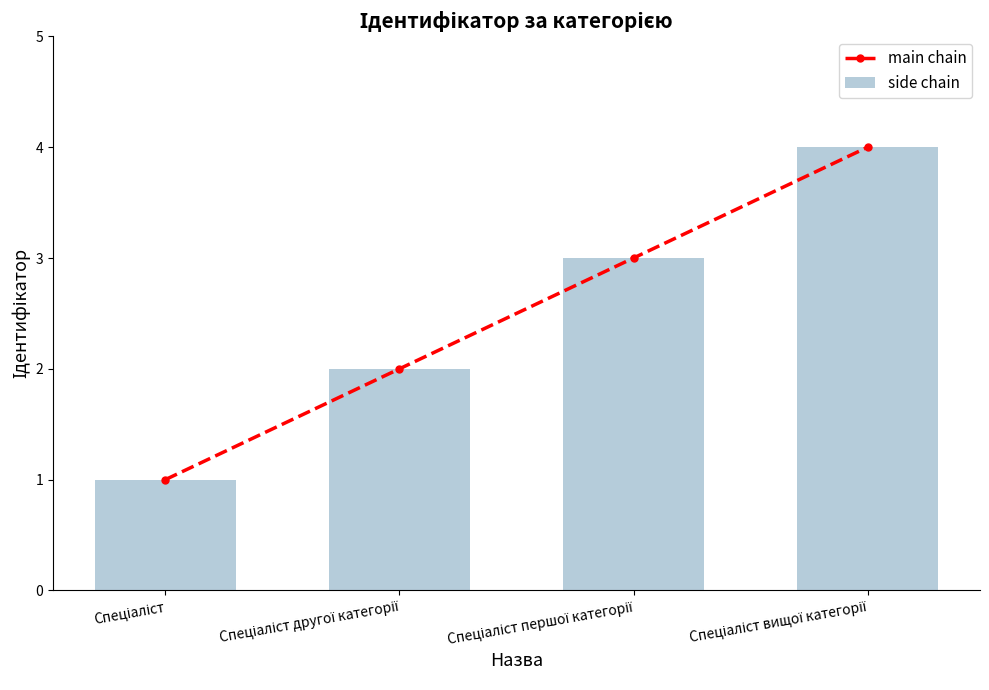

Which series has the largest total across all categories?

main chain